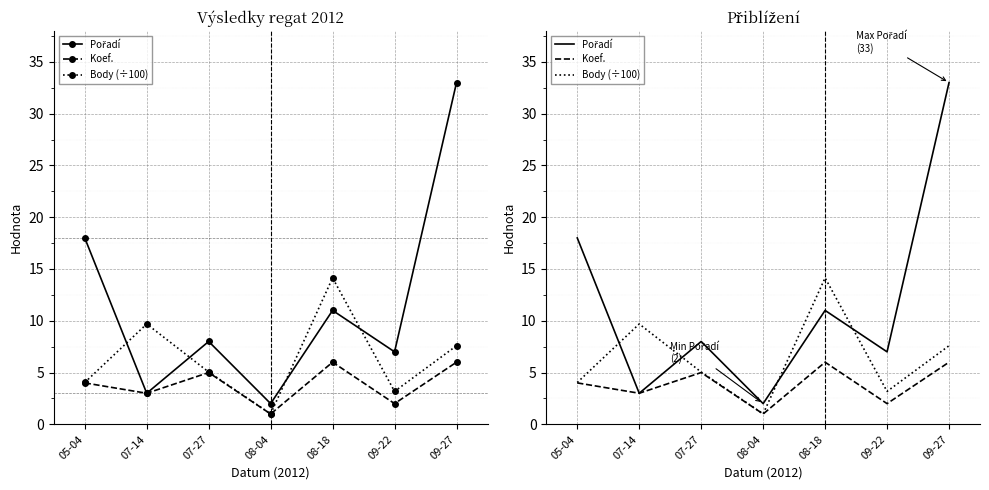

What is the label of the 2nd point from the left?

07-14